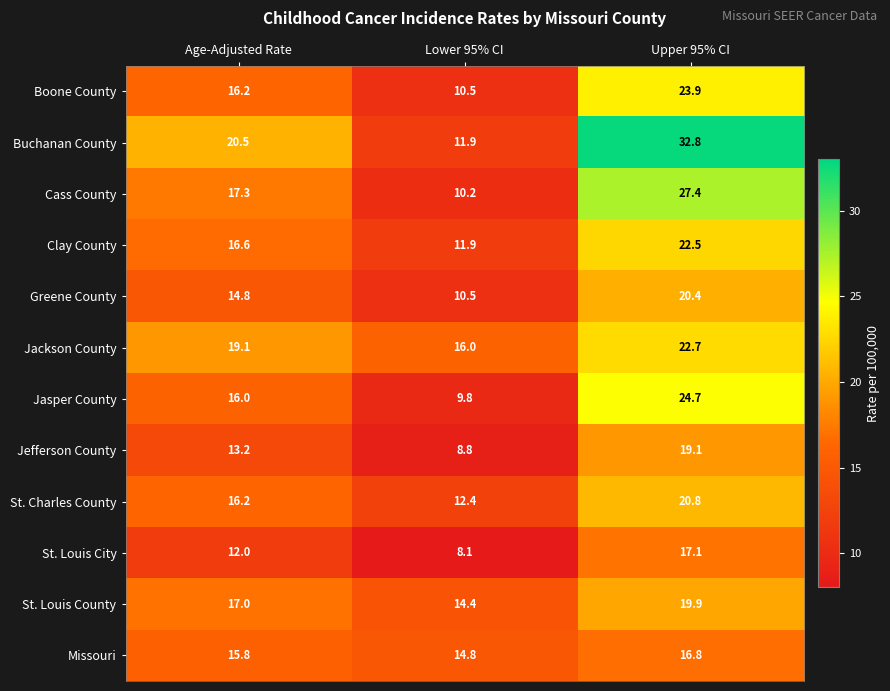

What is the difference between the highest and lowest values at Age-Adjusted Rate?

8.5